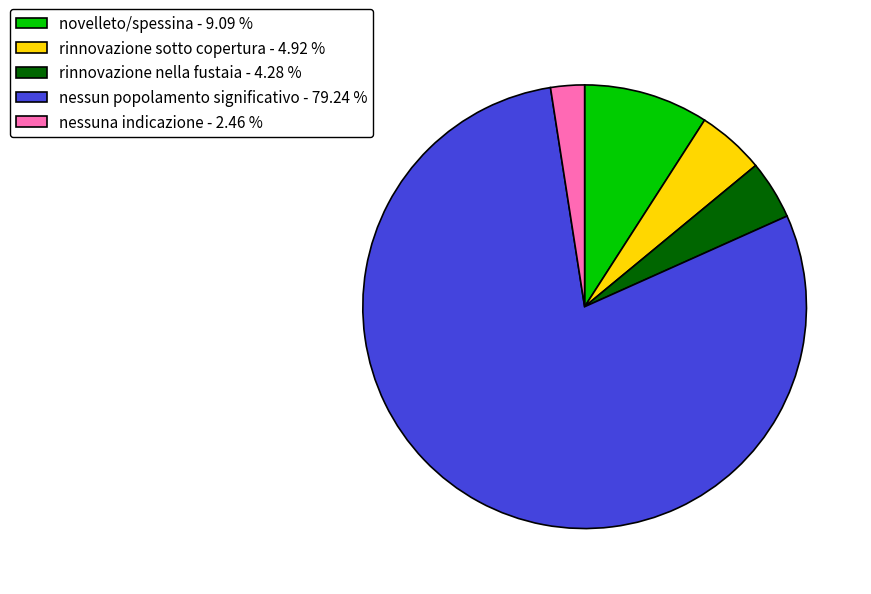

Which slice represents more than half of the pie?

nessun popolamento significativo